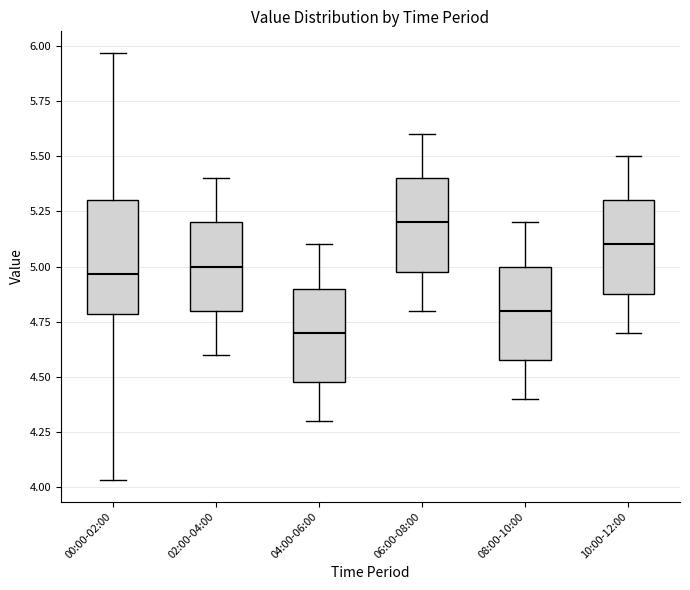

Which box's median line is the lowest?

04:00-06:00